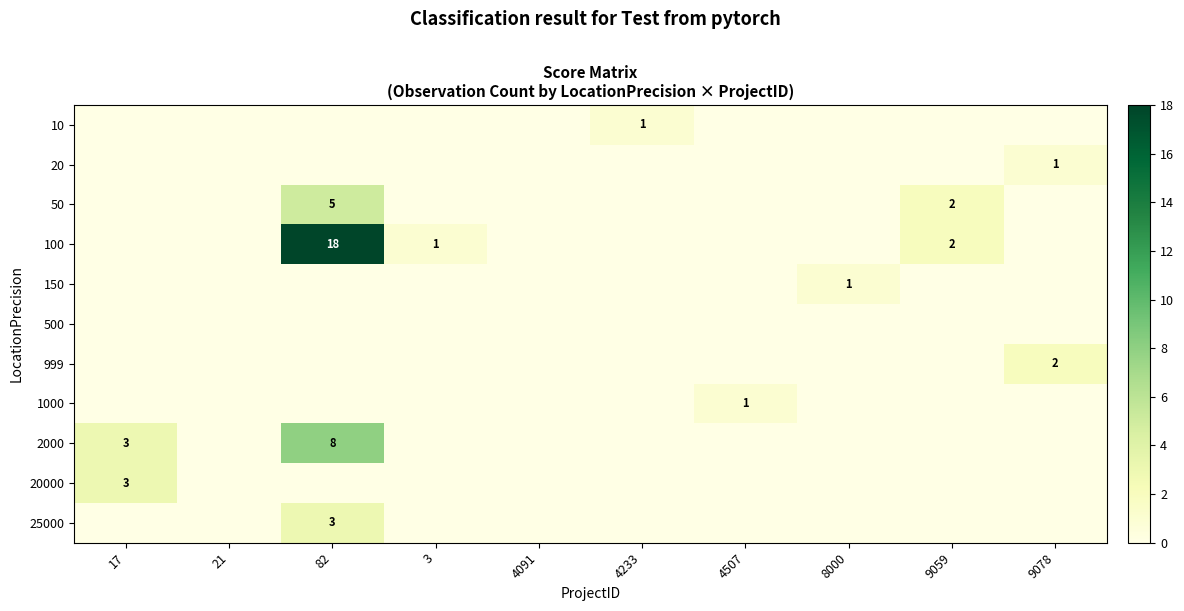

The value of 1000 at 4507 is 1. True or false?

True